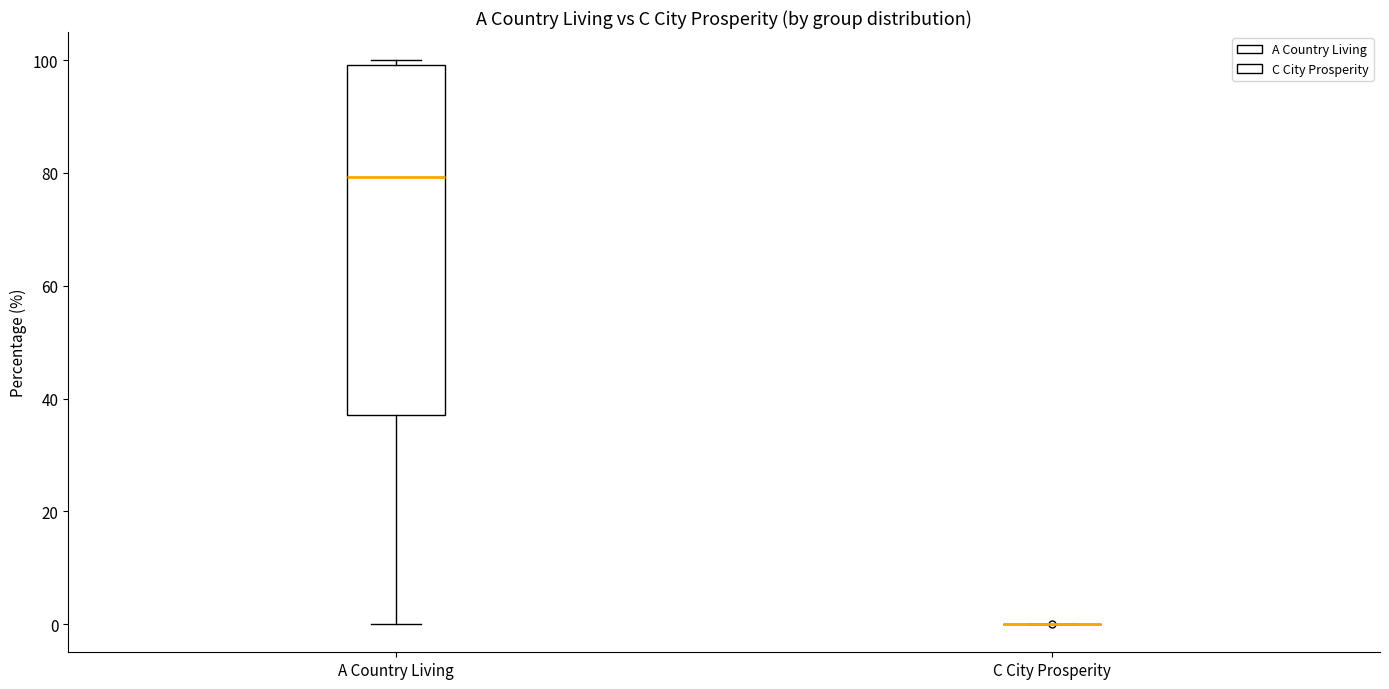

Reading left to right, transcribe this box plot: for each box, give where its median line is, the range the box spans, and where its two whiskers end, as read against the y-axis. The values are not printed on the chart, so give them approximately, as read against the axis.

A Country Living: median 80, box 38 to 100, whiskers 0 to 100 (just above the box's upper edge)
C City Prosperity: box collapsed to a line at 0, whiskers 0 to 0